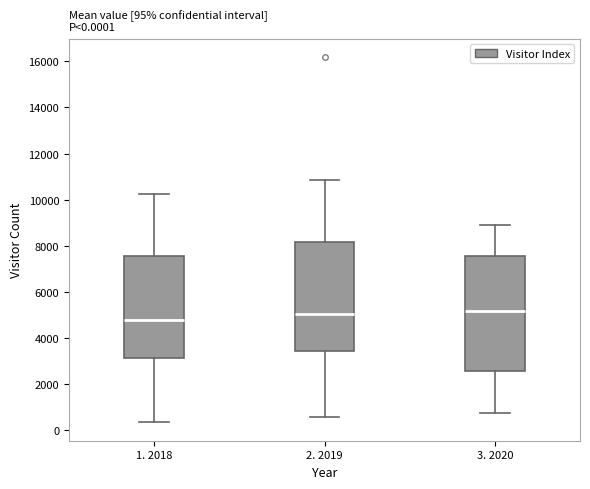

Which box is the tallest, from its lower edge to its upper edge?

3. 2020